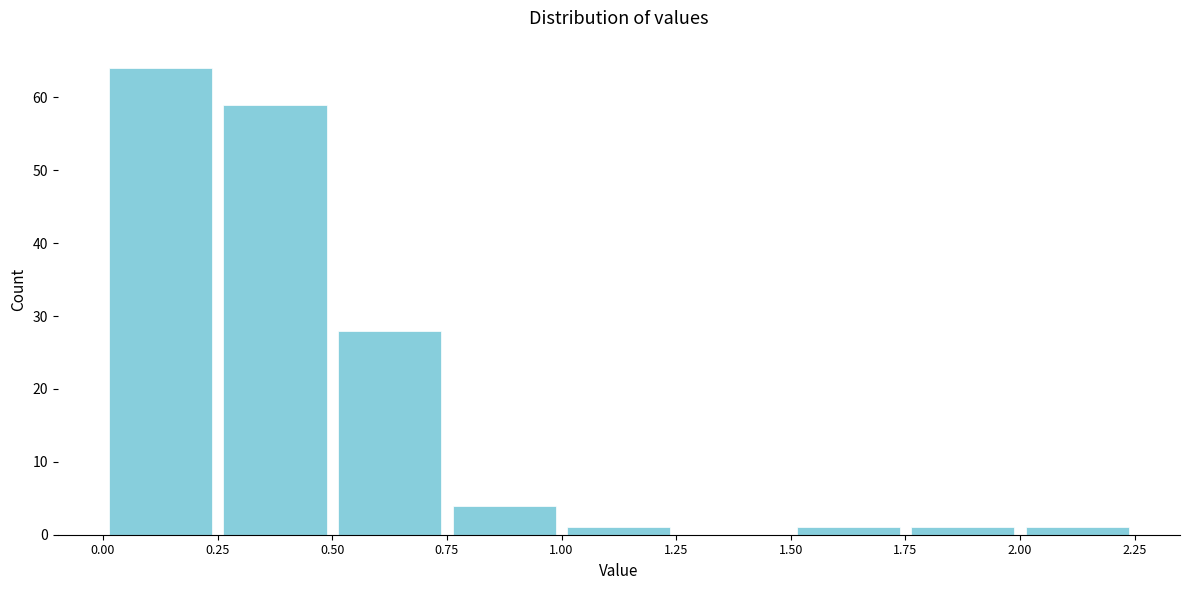

Over which range of the x-axis is the bar tallest?

0.00 to 0.25